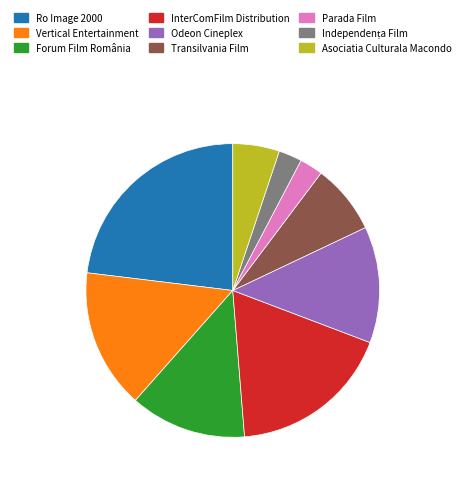

Is the sum of Transilvania Film and Asociatia Culturala Macondo greater than half?

No